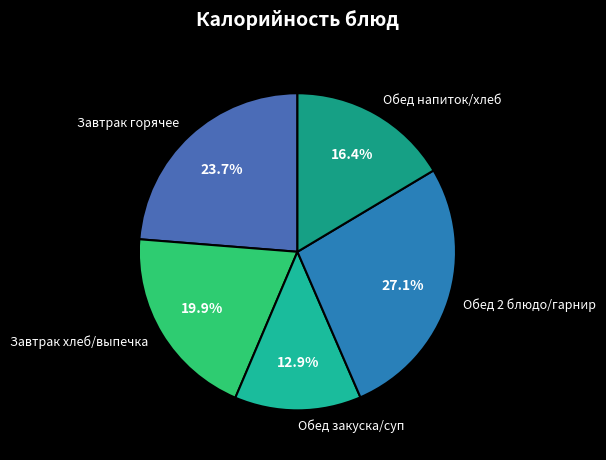

Rank the categories by value from highest to lowest.

Обед 2 блюдо/гарнир, Завтрак горячее, Завтрак хлеб/выпечка, Обед напиток/хлеб, Обед закуска/суп